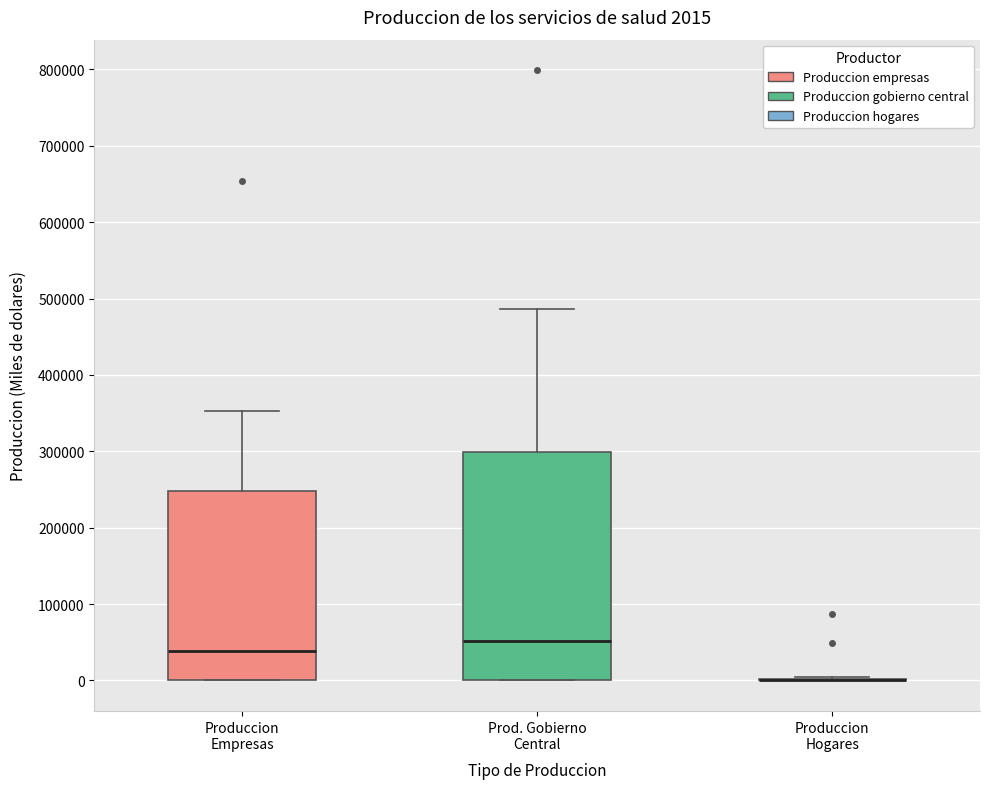

Which box is the tallest, from its lower edge to its upper edge?

Prod. Gobierno Central